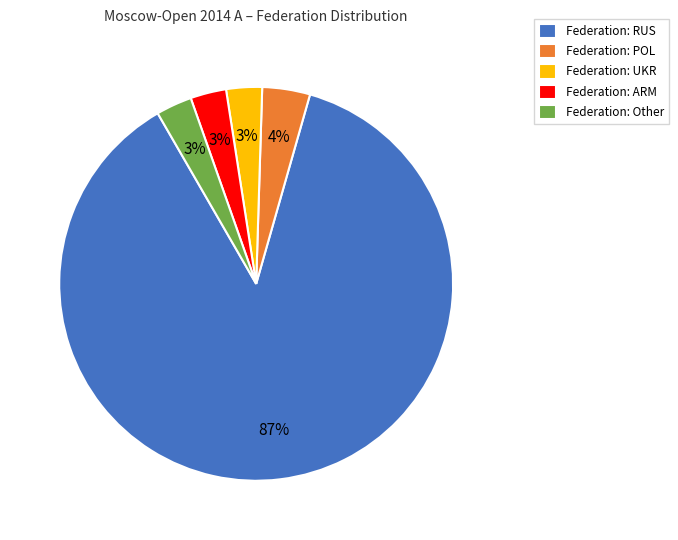

Which category has the biggest portion of the pie?

Federation: RUS